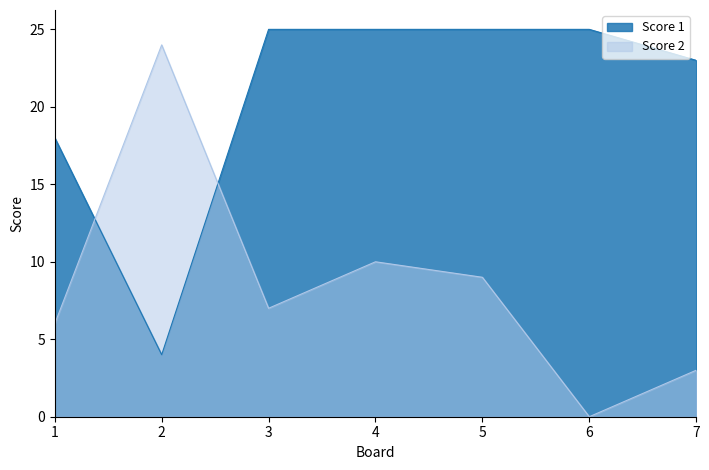

What is the difference between the second highest and second lowest values in the Score 1 series?

7